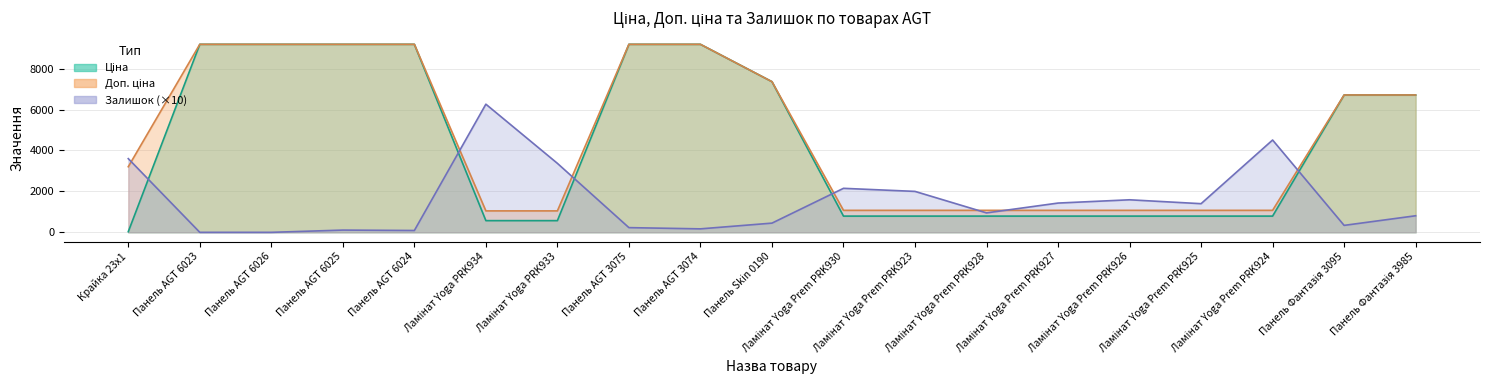

How many intersections are there between Доп. ціна and Залишок?

7